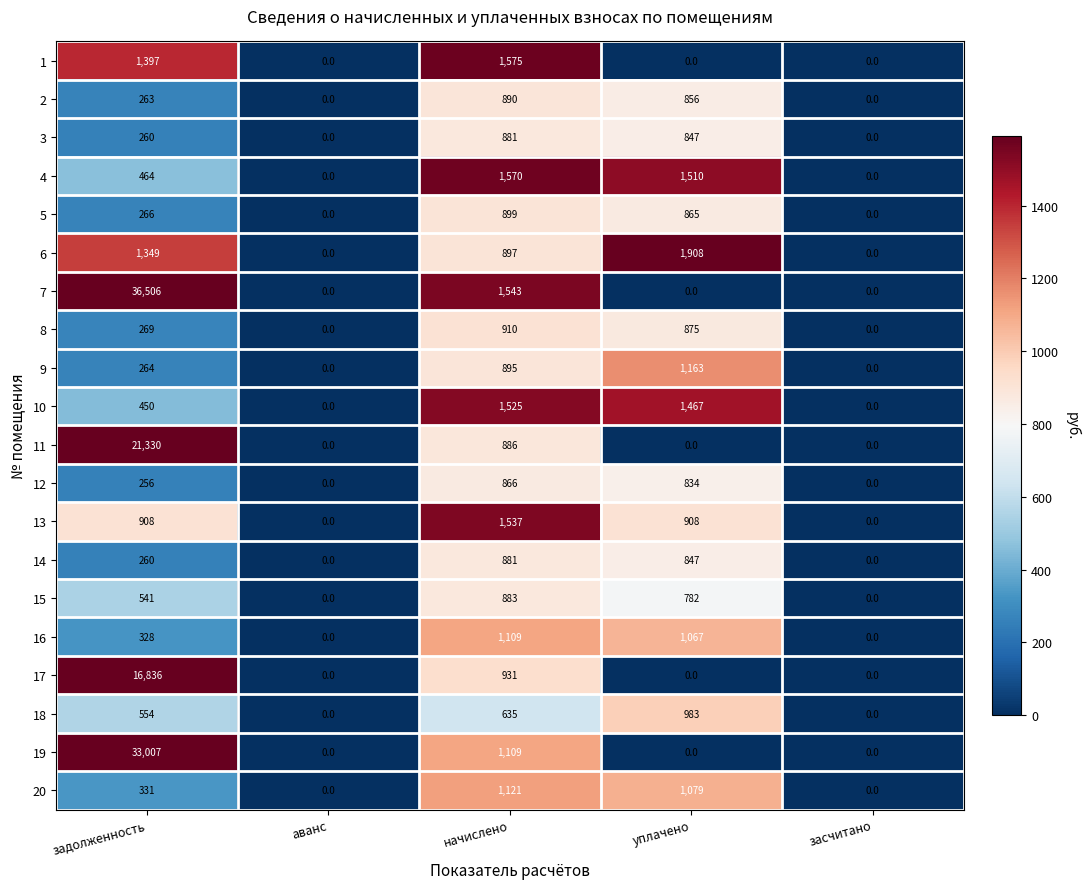

What is the difference between the maximum and minimum values in the 16 series?

1109